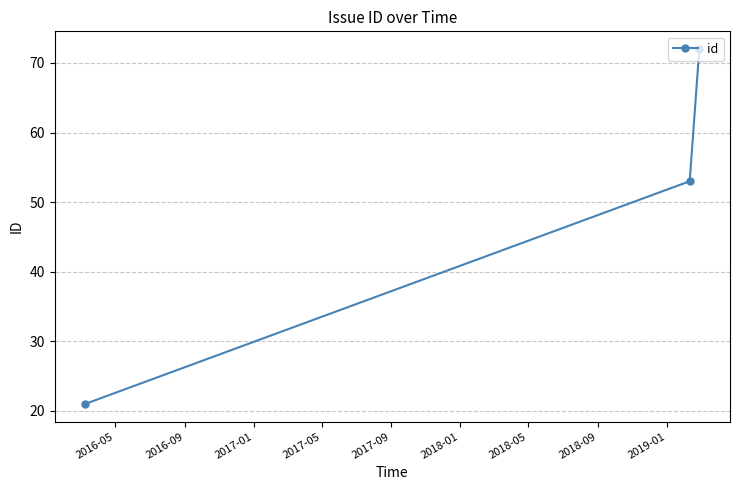

What is the sum of all values?

146